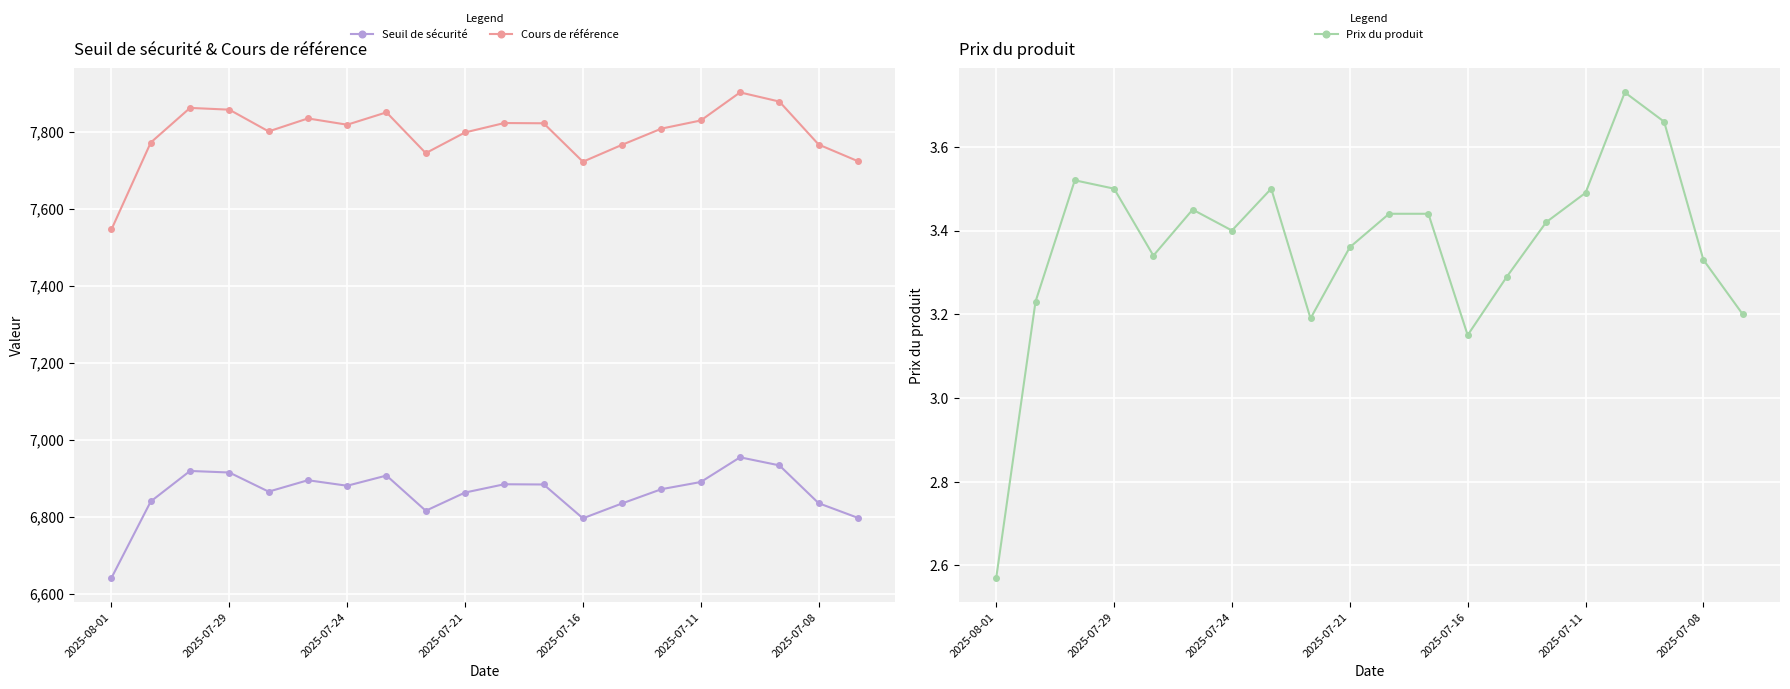

Where is Prix du produit nearest to the value 3?

2025-07-16